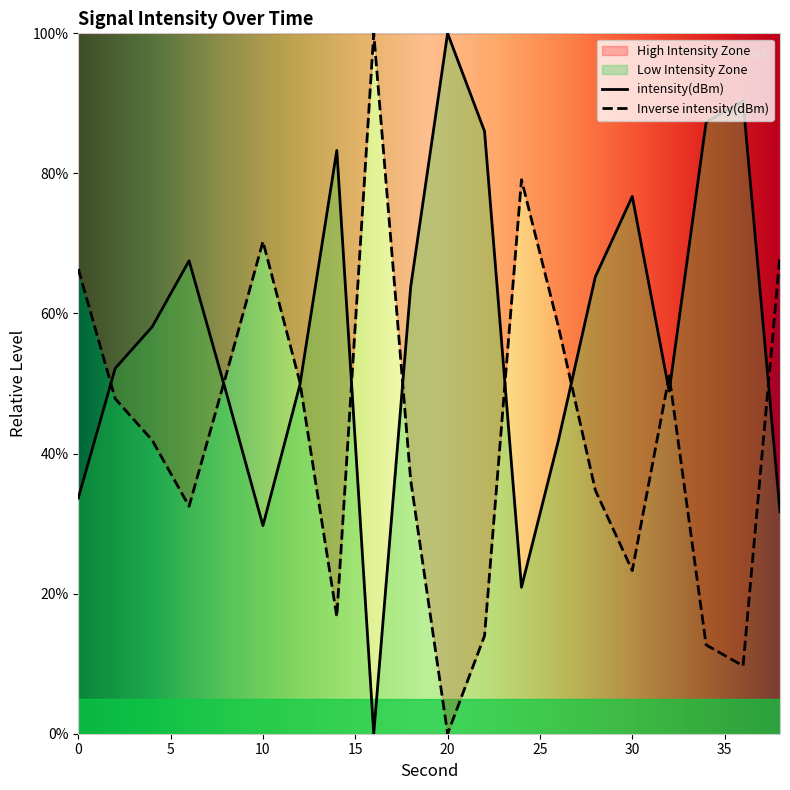

True or false: the data shows 90.3 at 36.

True